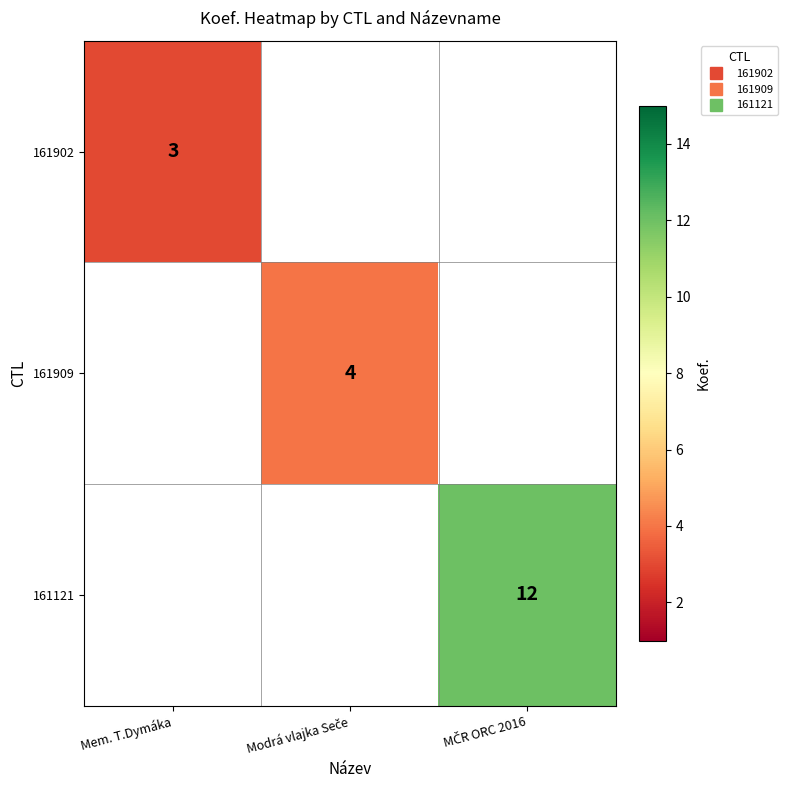

Which label corresponds to the largest value in the chart?

MČR ORC 2016